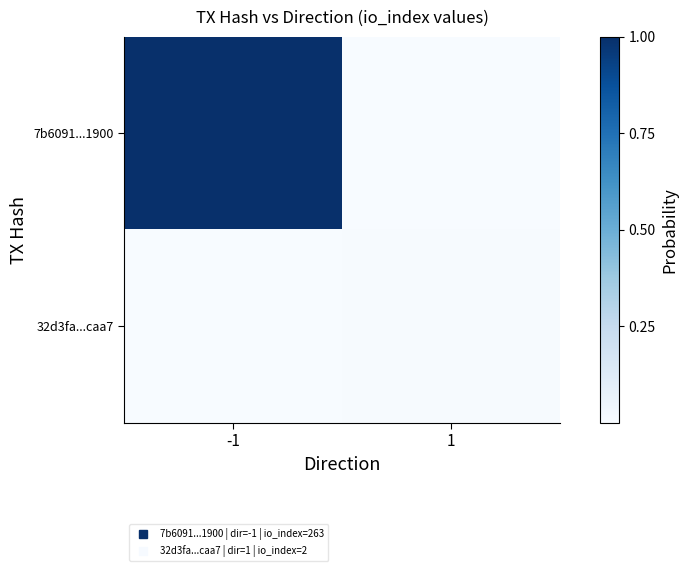

At how many categories does at least one series exceed 0?

2